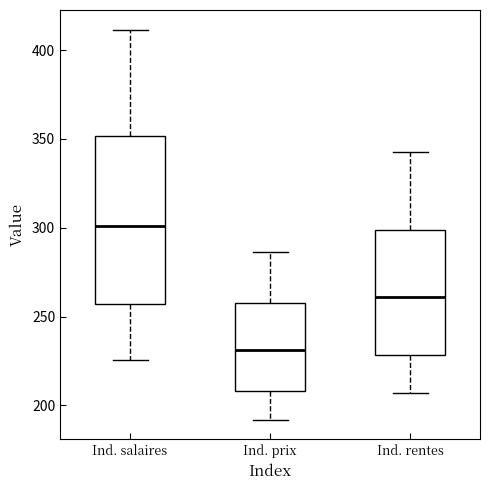

Reading left to right, transcribe this box plot: for each box, give where its median line is, the range the box spans, and where its two whiskers end, as read against the y-axis. The values are not printed on the chart, so give them approximately, as read against the axis.

Ind. salaires: median 300, box 255 to 350, whiskers 225 to 410
Ind. prix: median 230, box 210 to 255, whiskers 190 to 285
Ind. rentes: median 260, box 230 to 300, whiskers 205 to 345